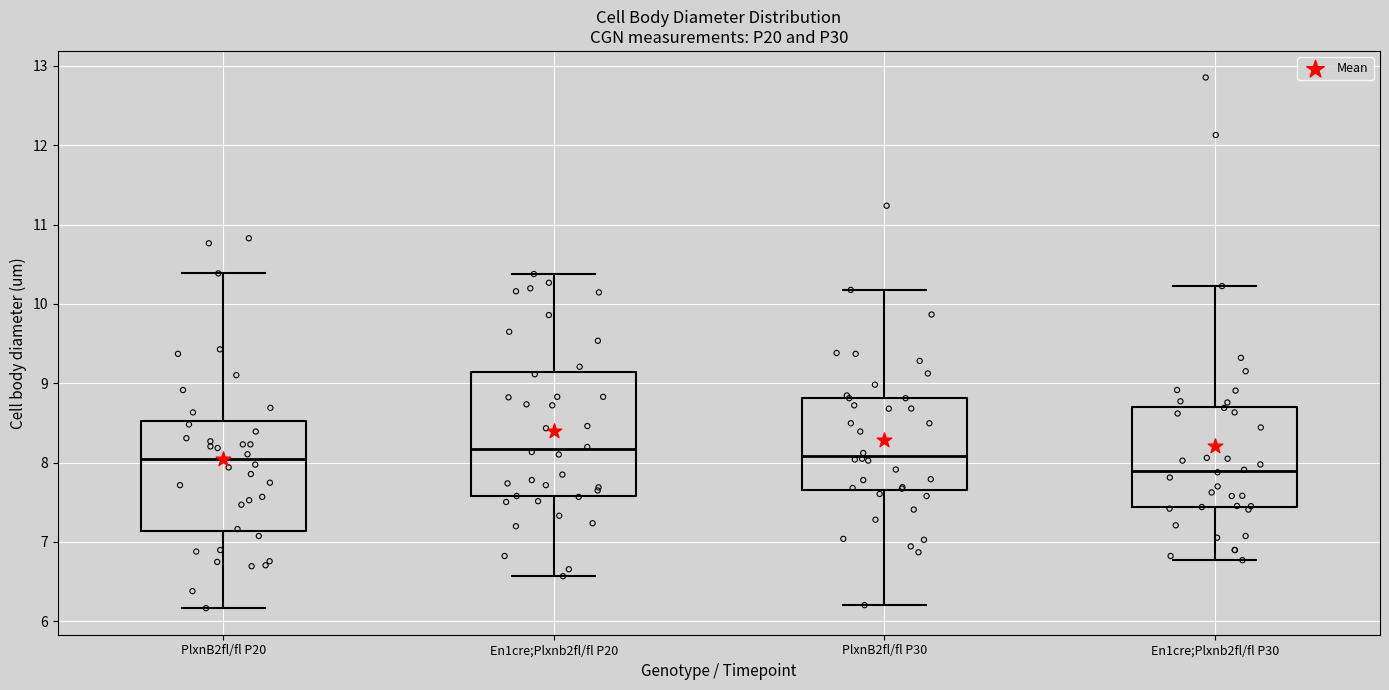

Reading left to right, read every box against the y-axis: the position of its median line, the range the box covers, and the ends of its whiskers. The values are not printed on the chart, so give them approximately, as read against the axis.

PlxnB2fl/fl P20: median 8.0, box 7.1 to 8.5, whiskers 6.2 to 10.4
En1cre;Plxnb2fl/fl P20: median 8.2, box 7.6 to 9.1, whiskers 6.6 to 10.4
PlxnB2fl/fl P30: median 8.1, box 7.7 to 8.8, whiskers 6.2 to 10.2
En1cre;Plxnb2fl/fl P30: median 7.9, box 7.4 to 8.7, whiskers 6.8 to 10.2